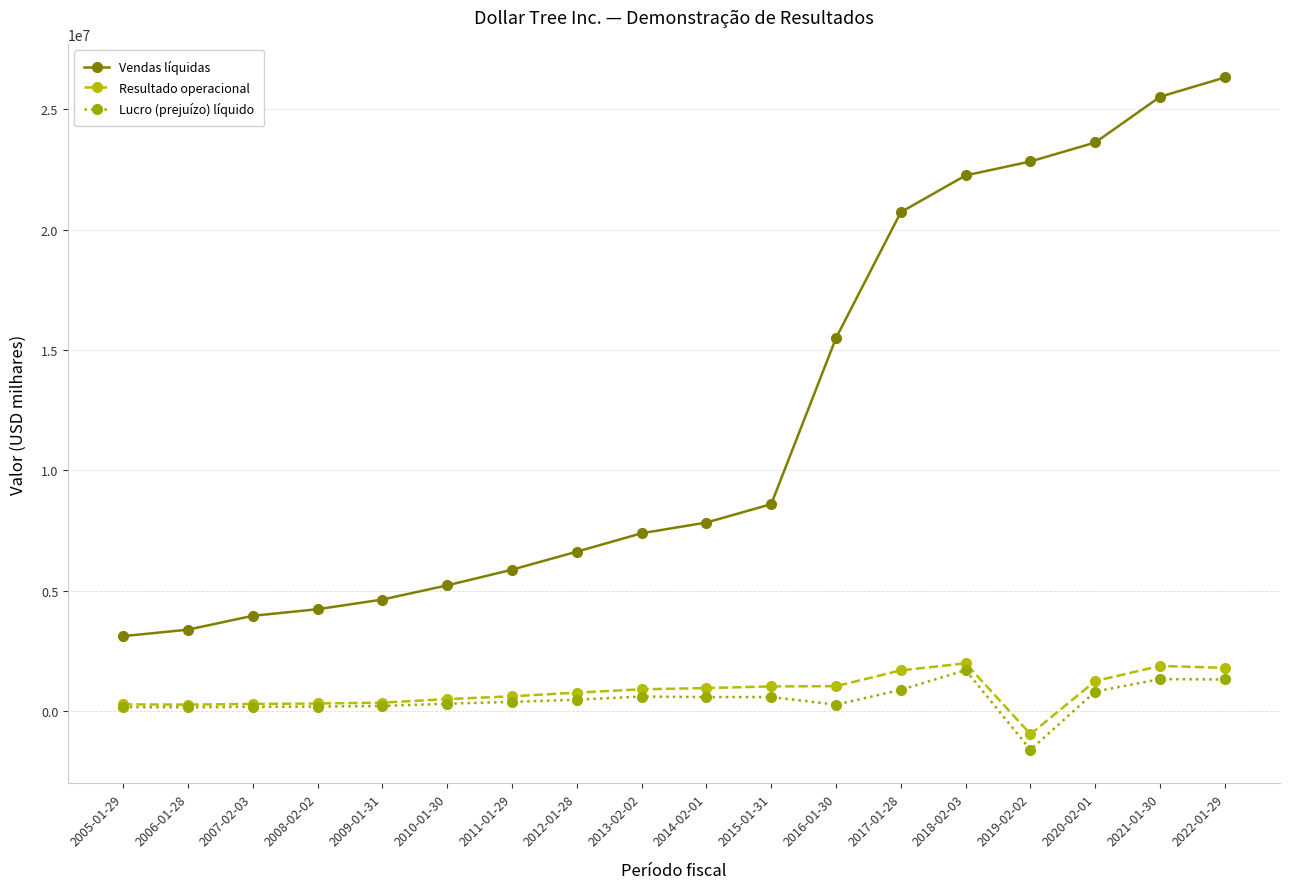

True or false: Vendas líquidas and Lucro (prejuízo) líquido intersect in this chart.

False